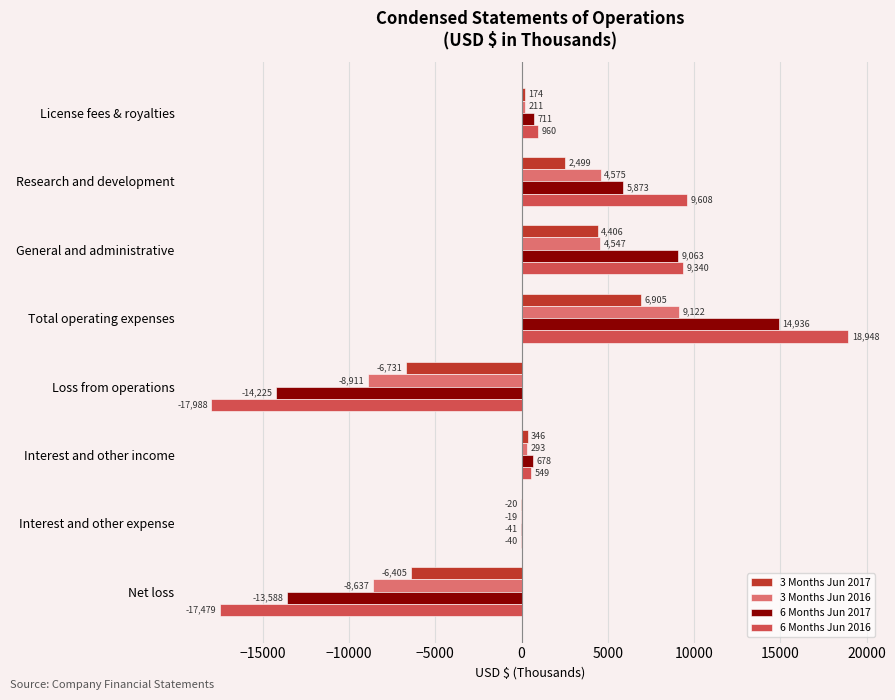

Is it true that 6 Months Jun 2017 equals 12413 at General and administrative?

False